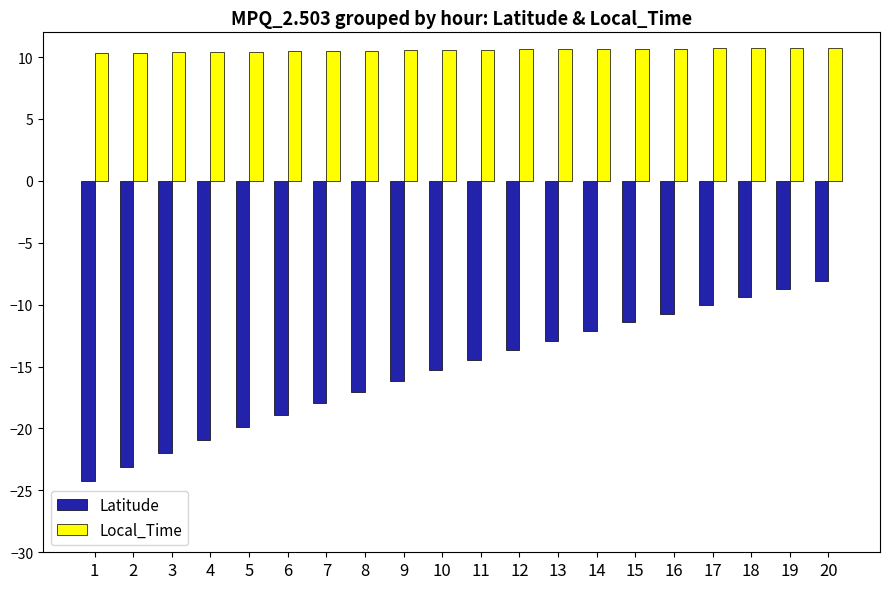

What is the sum of all Local_Time values?

211.3